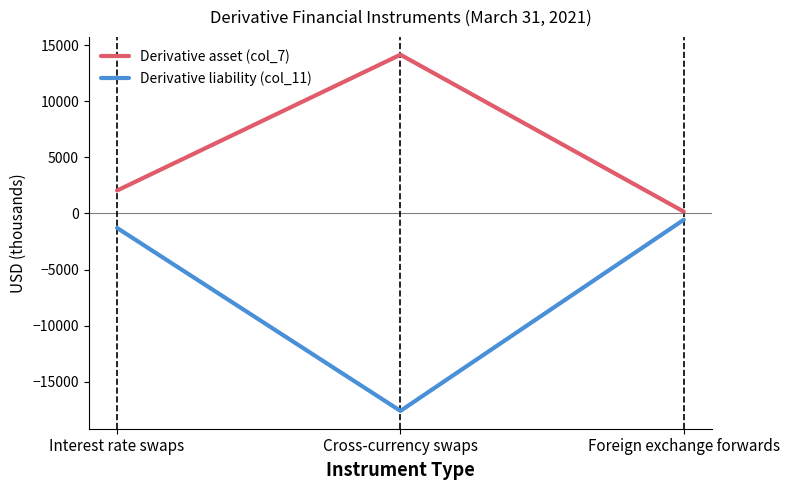

Reading left to right, what are all the values shown in this chart?

Derivative asset (col_7): 2042	14139	159
Derivative liability (col_11): -1294	-17591	-564